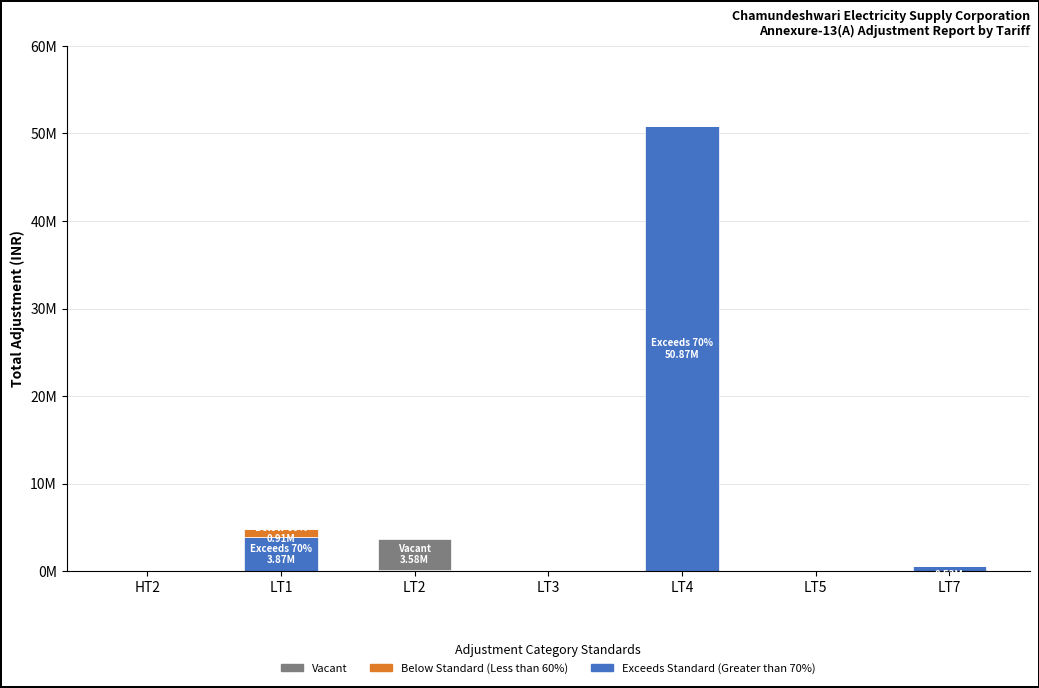

Rank the series at LT3 from highest to lowest value.

Below Standard (Less than 60%), Exceeds Standard (Greater than 70%), Vacant